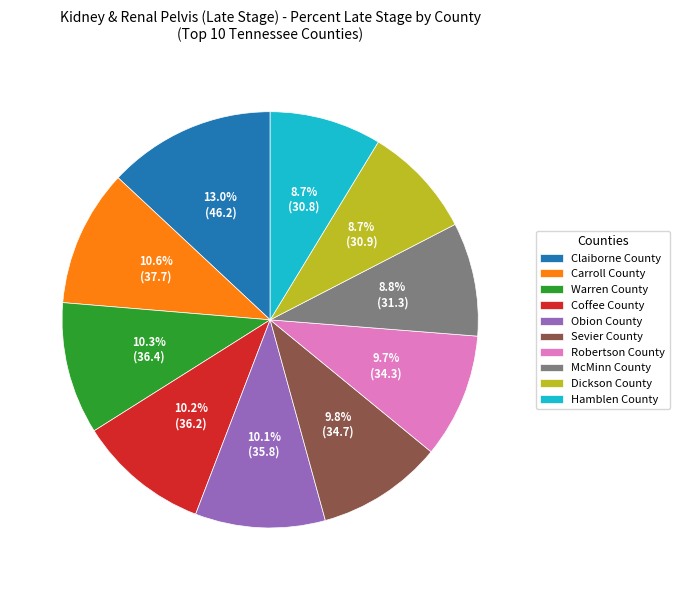

Which slice is the largest?

Claiborne County